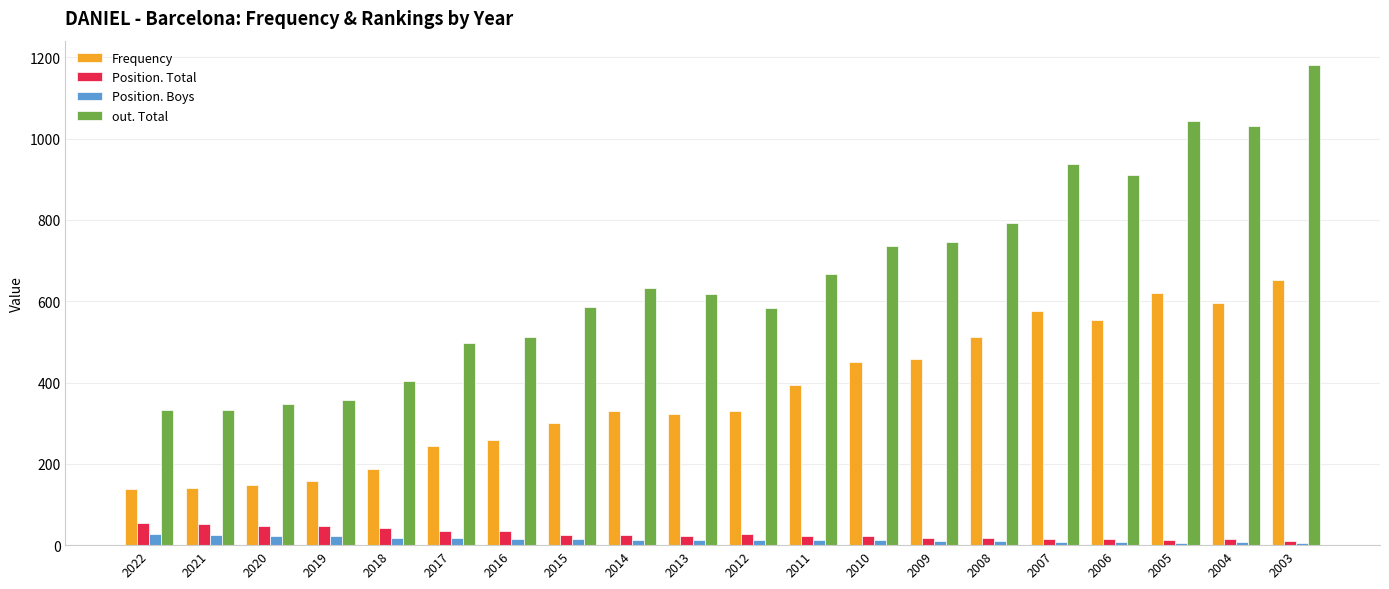

List the series in order of their peak value, lowest first.

Position. Boys, Position. Total, Frequency, out. Total